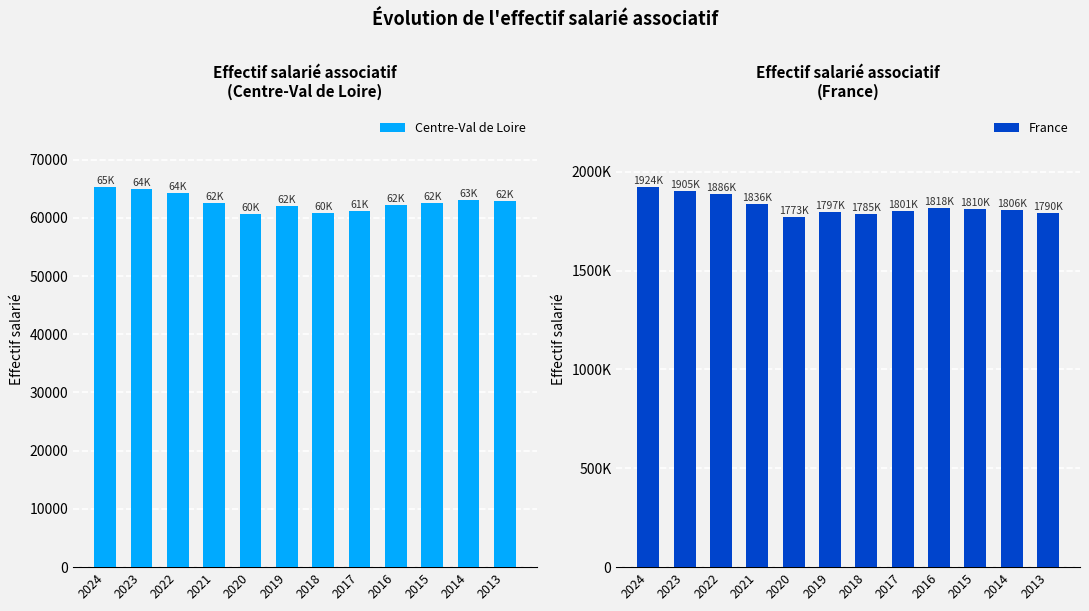

The value of Centre-Val de Loire at 2016 is 92205.0. True or false?

False